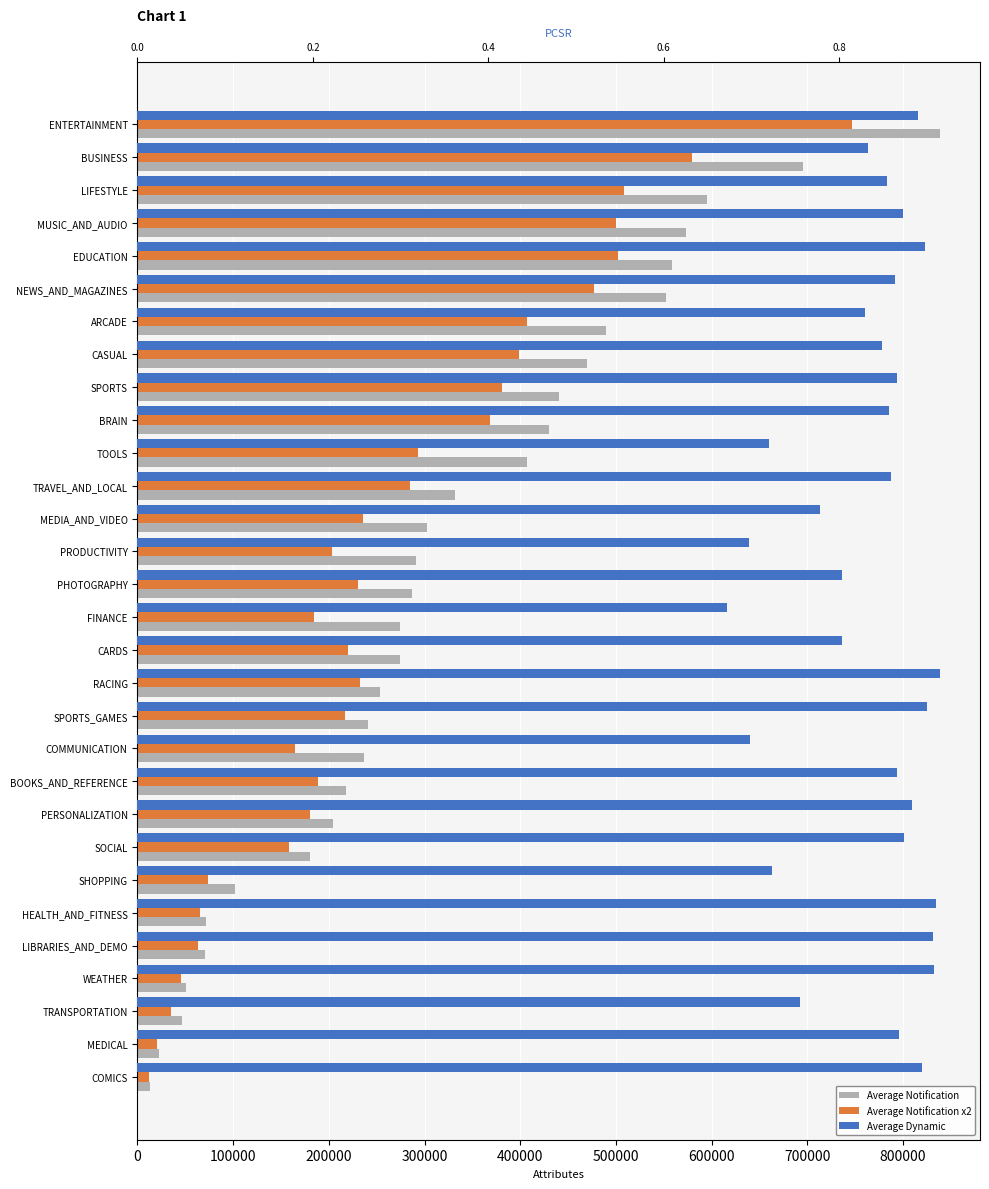

Which series has the largest total across all categories?

Average Notification